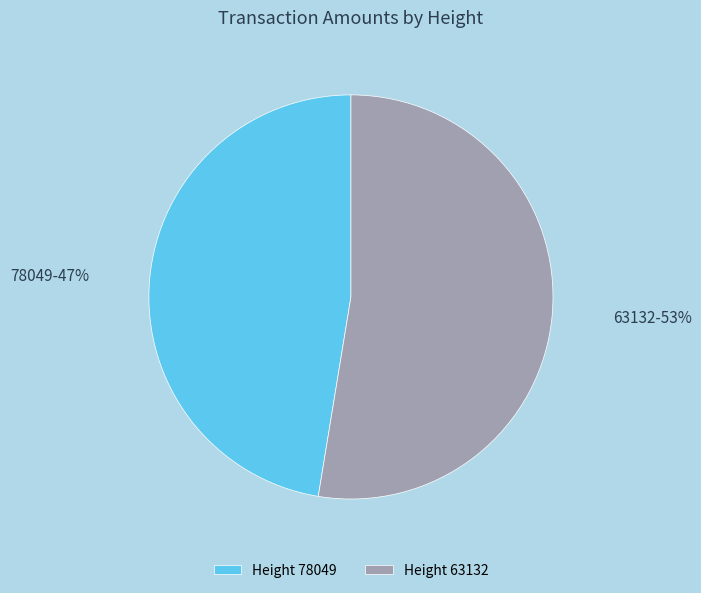

How many slices are in this pie chart?

2